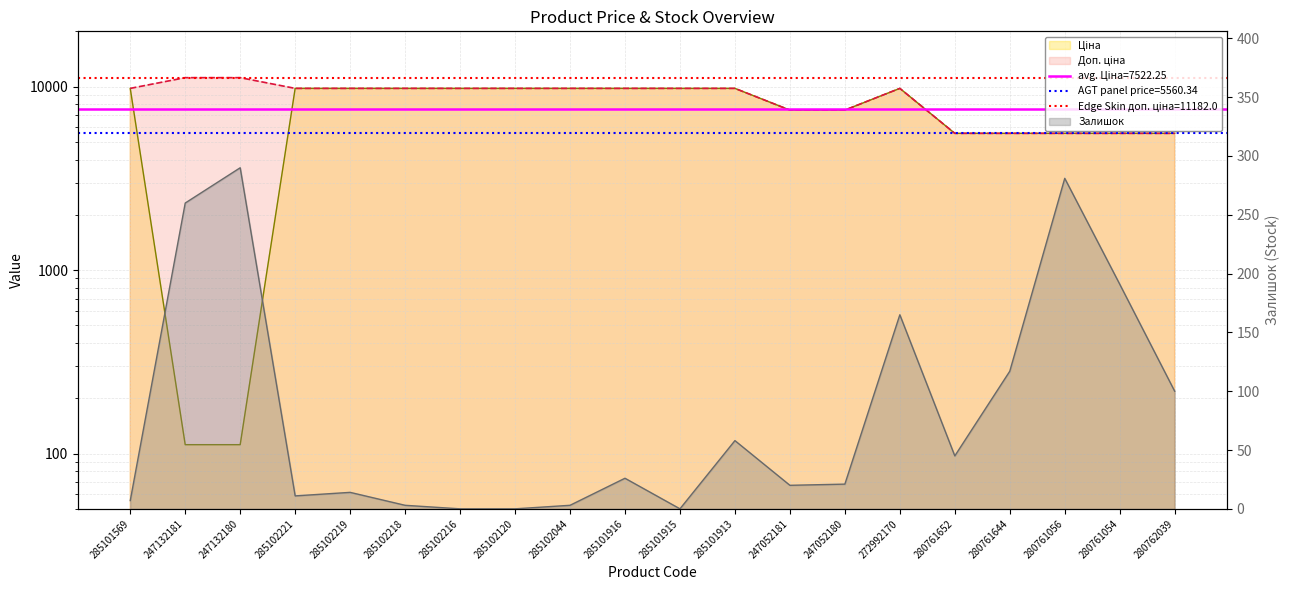

What is the difference between the Доп. ціна values at 247052181 and 285102044?

2330.9